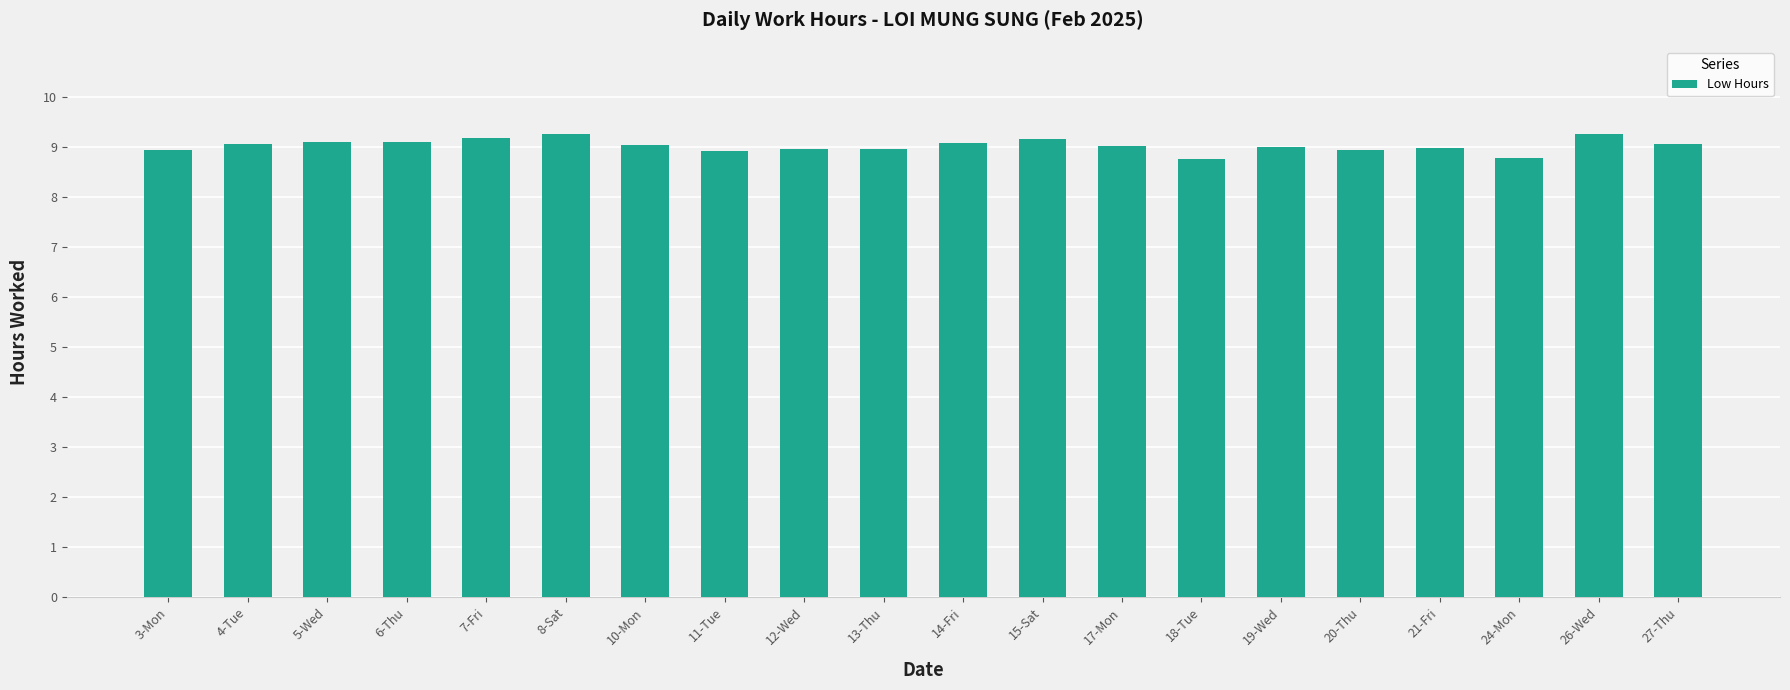

What is the label of the 19th bar from the left?

26-Wed